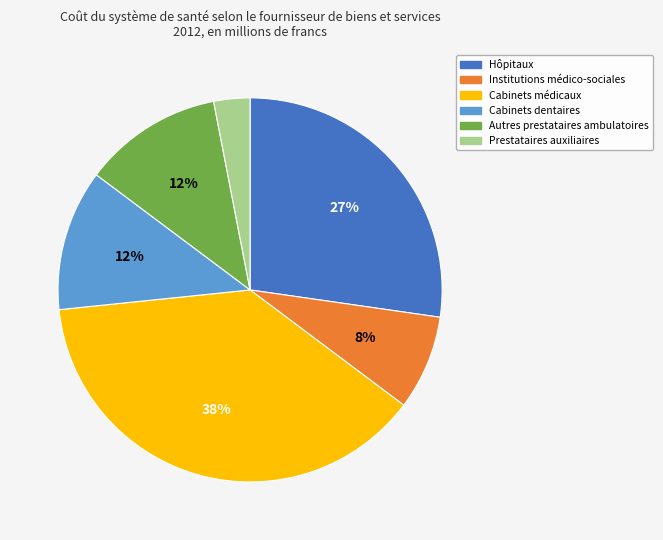

To the nearest percent, what percentage of the pie is Hôpitaux?

27%